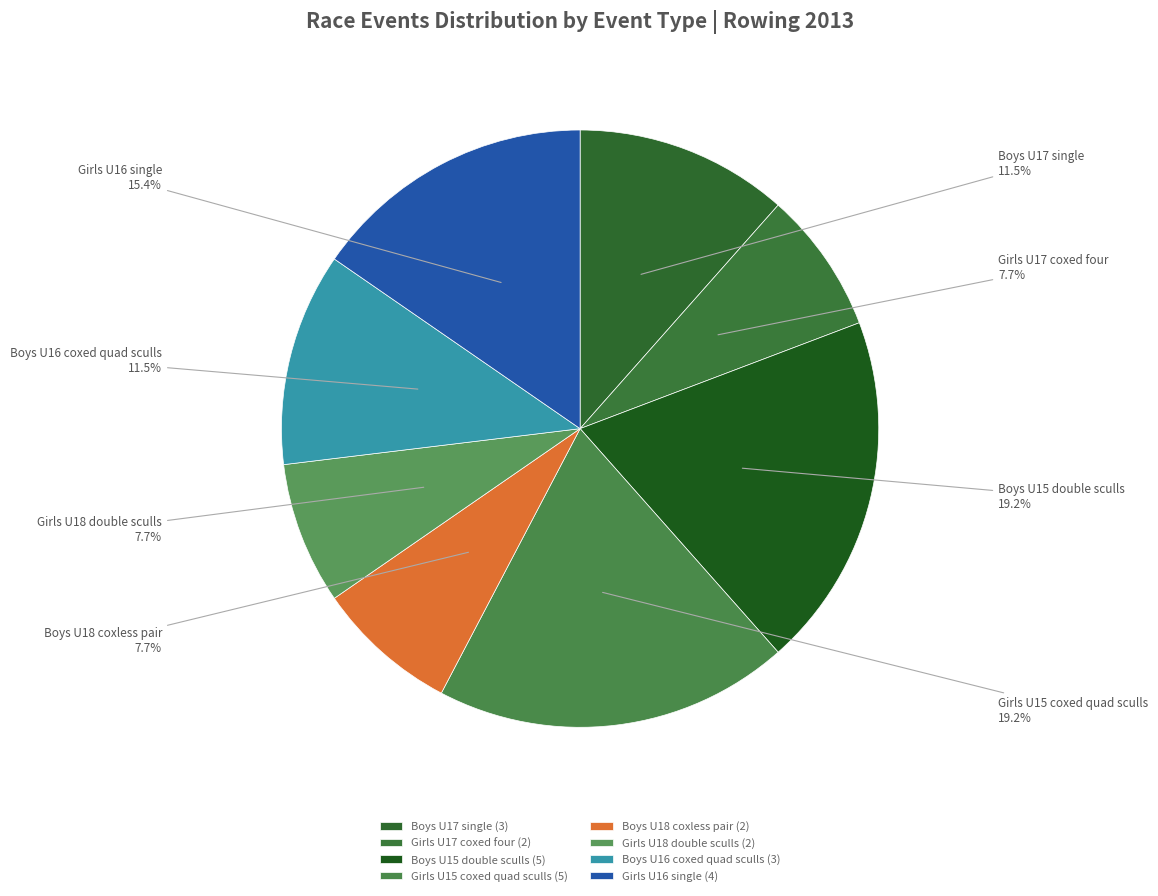

Approximately how many times larger is the value at Boys U16 coxed quad sculls compared to Girls U18 double sculls?

1.5